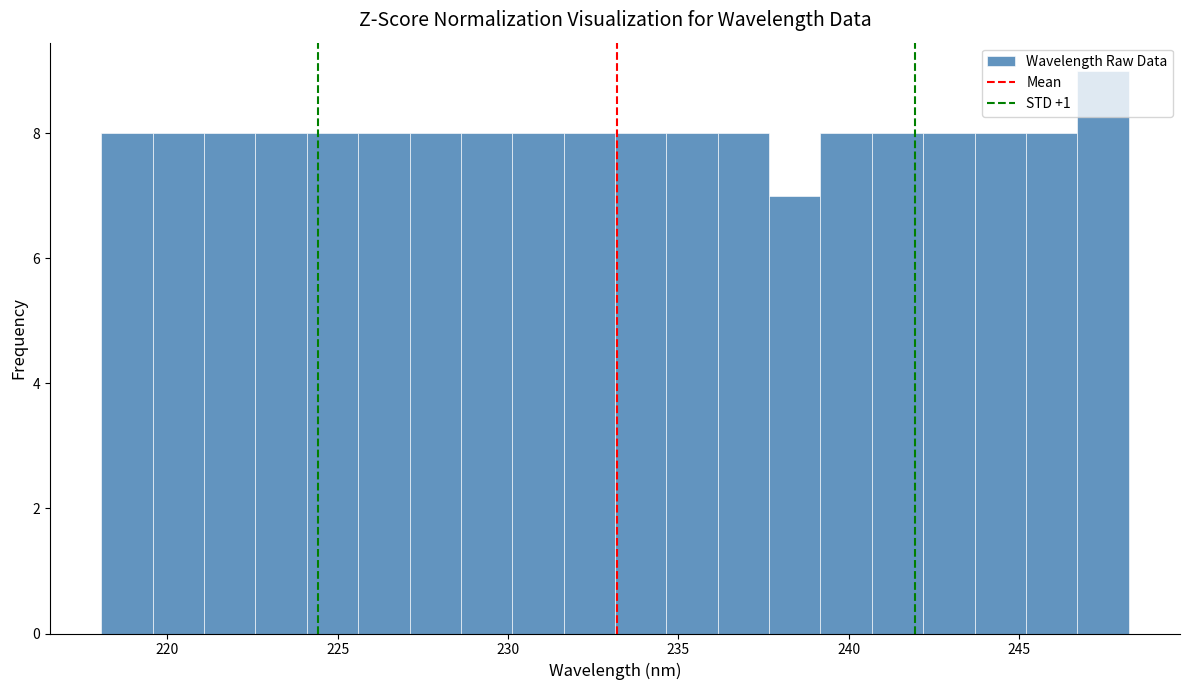

Read against the x-axis, roughly where is the centre of the tallest bar?

247.5